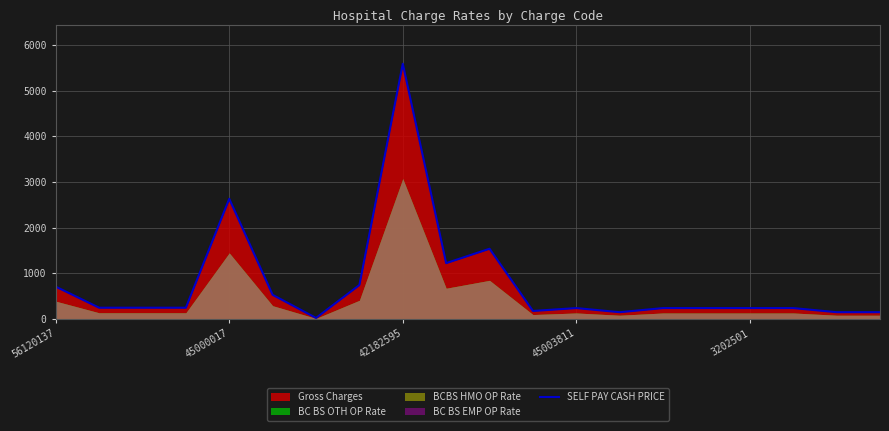

At which label is SELF PAY CASH PRICE closest to 2806?

45000017